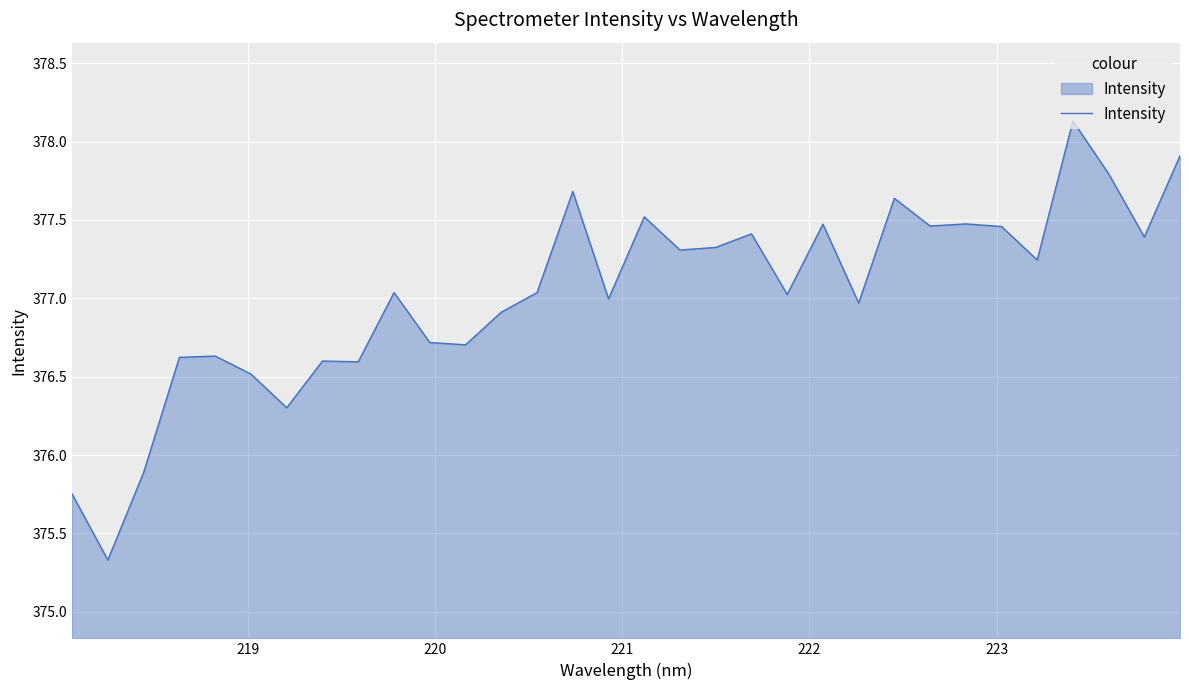

What is the greatest value displayed?

378.1